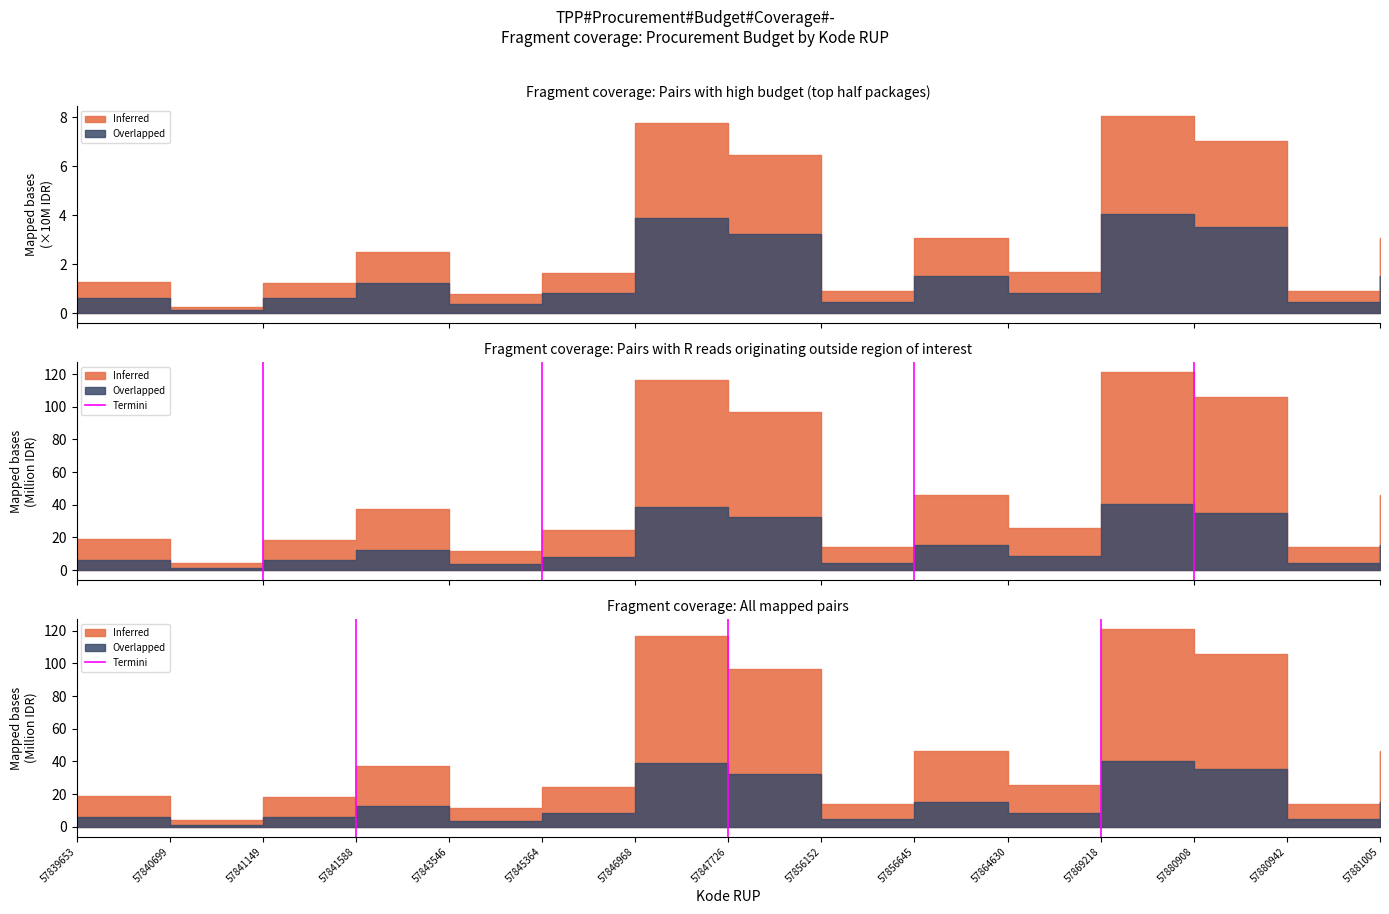

The value at 57840699 is 1. True or false?

True